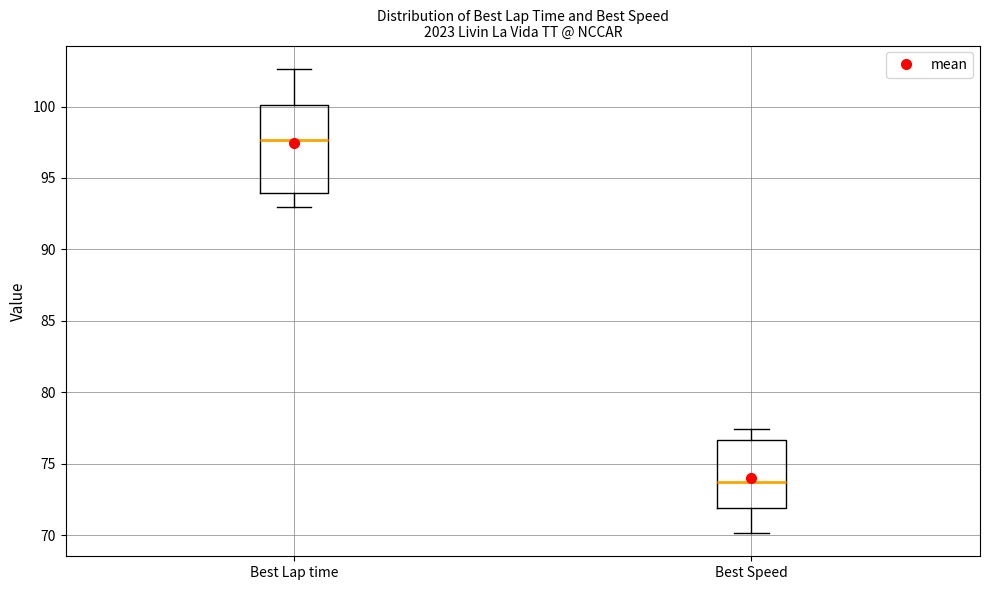

Reading left to right, read every box against the y-axis: the position of its median line, the range the box covers, and the ends of its whiskers. The values are not printed on the chart, so give them approximately, as read against the axis.

Best Lap time: median 97.5, box 94.0 to 100.0, whiskers 93.0 to 102.5
Best Speed: median 73.5, box 72.0 to 76.5, whiskers 70.0 to 77.5